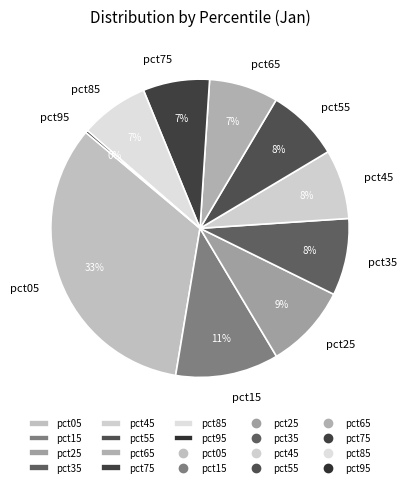

Is pct65 the majority of the pie?

No